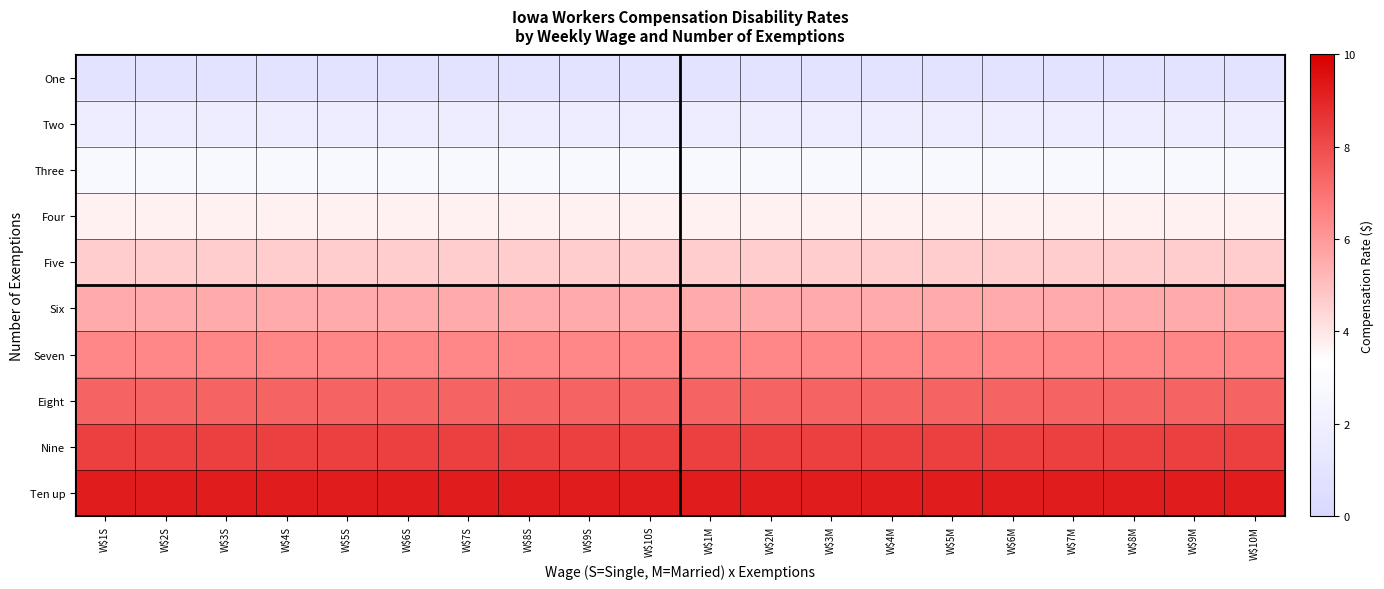

How many data points does each series have?

20